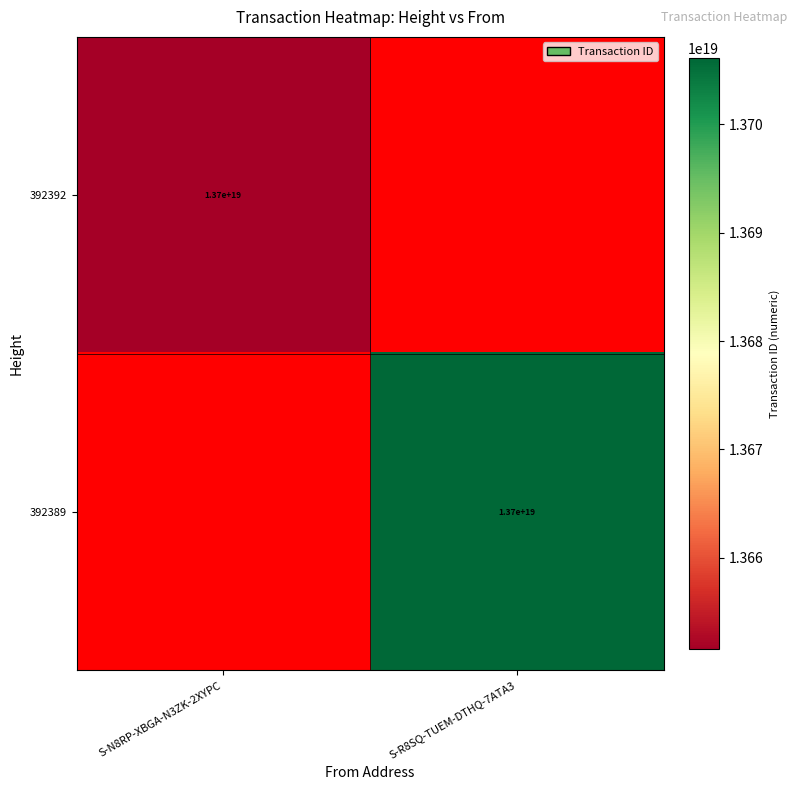

True or false: 392389 has a value of 7556653634148564992 at S-R8SQ-TUEM-DTHQ-7ATA3.

False